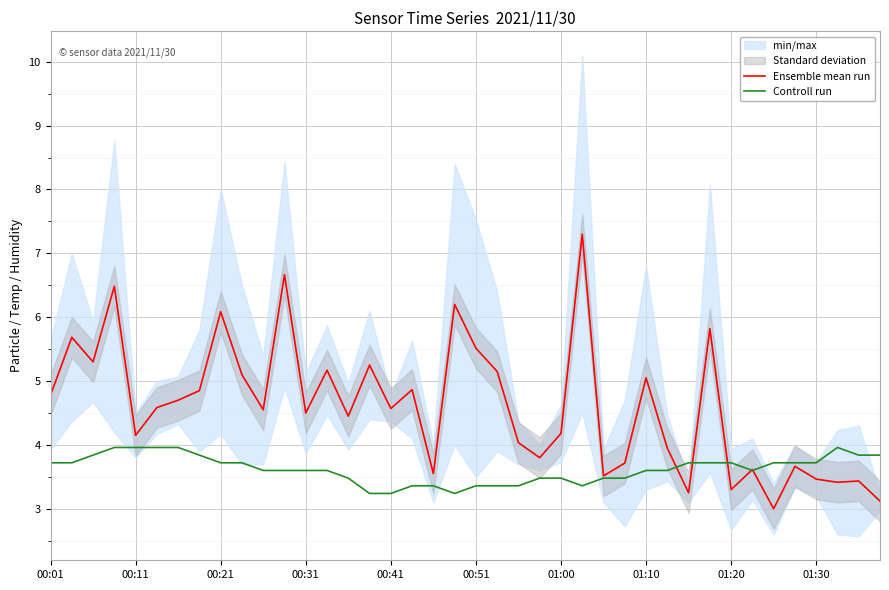

What is the difference between the second highest and minimum values in the Ensemble mean run series?

3.7